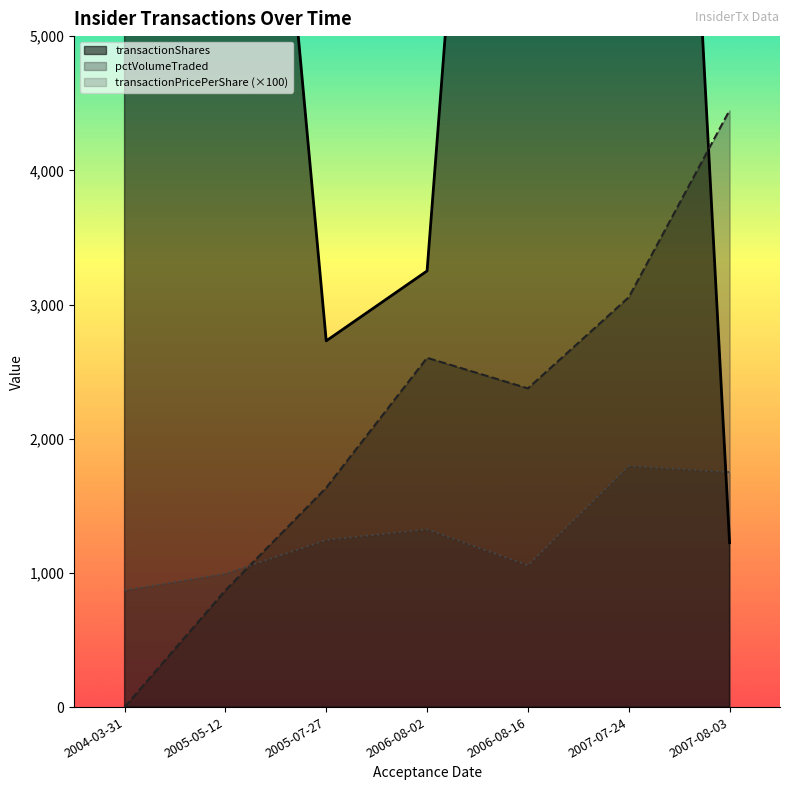

Reading left to right, extract all data points from this chart.

transactionShares: 5500.0	10916.0	2729.0	3250.0	13000.0	15300.0	1225.0
transactionPricePerShare: 870.0	993.7	1245.5	1324.2	1056.5	1796.4	1750.7
pctVolumeTraded: 0.0	870.0	1635.0	2603.0	2375.0	3054.0	4447.0